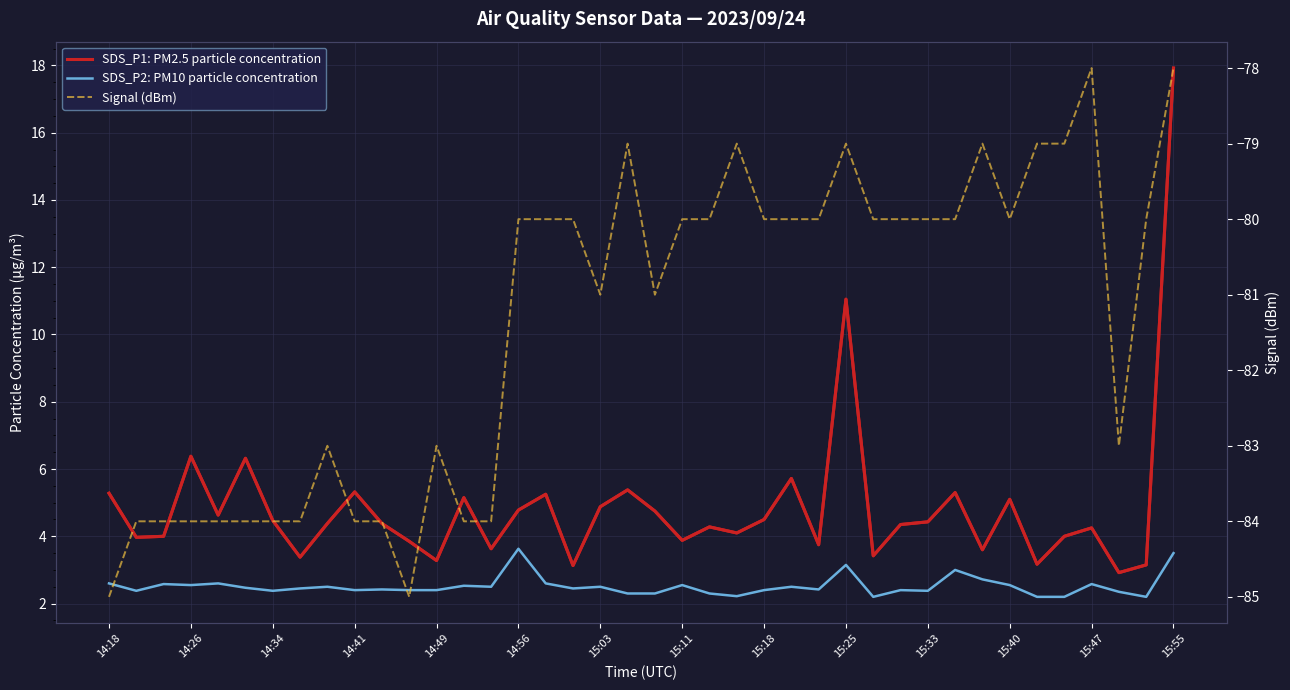

Count the SDS_P2: PM10 particle concentration values in the range 2 to 3.

37